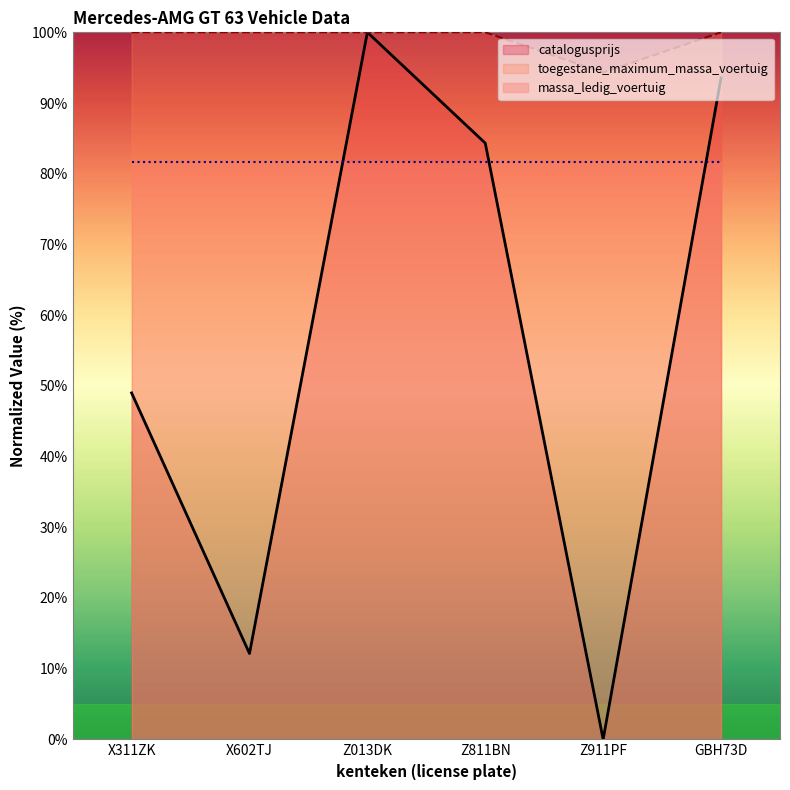

What is the label of the 4th point from the left?

Z811BN